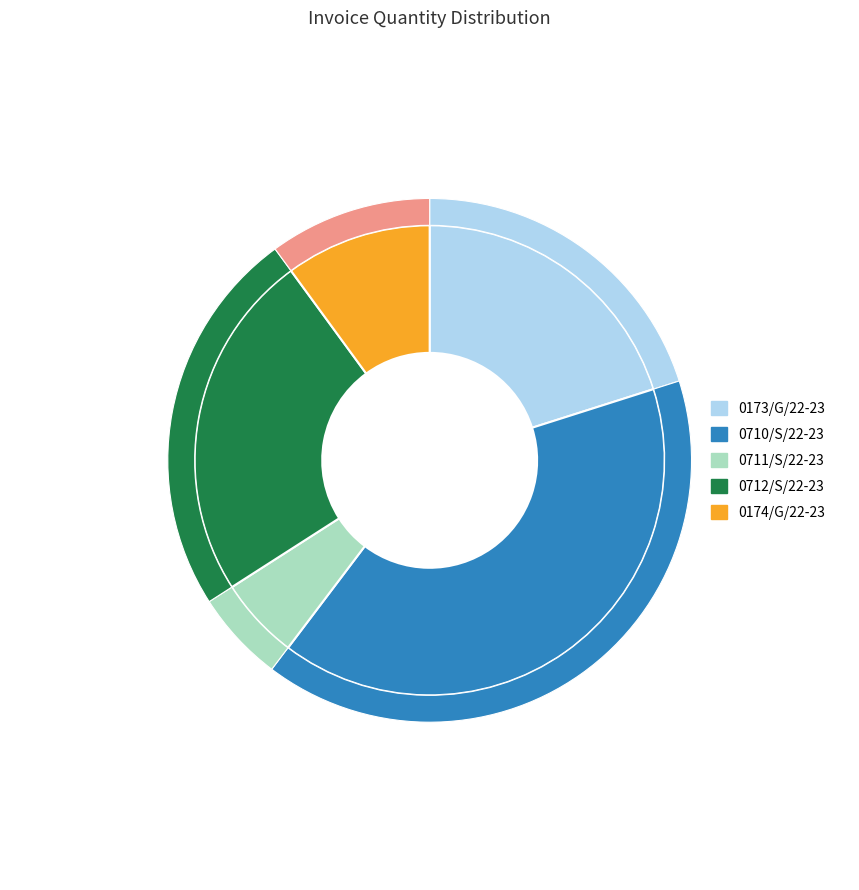

Which slice is the smallest?

0711/S/22-23